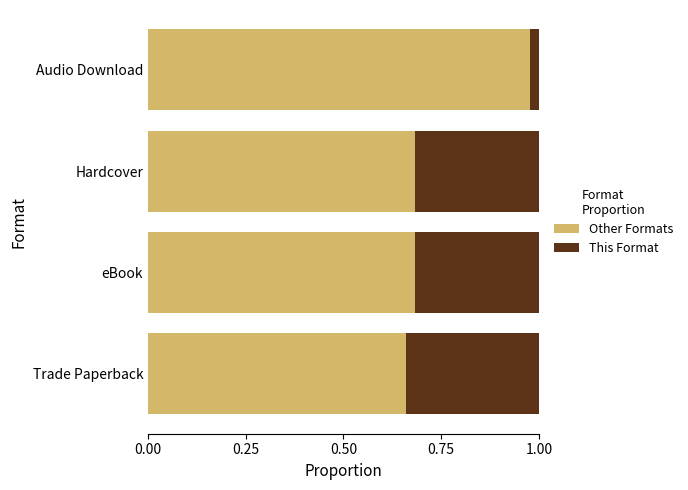

At which label does Other Formats reach its peak?

Audio Download